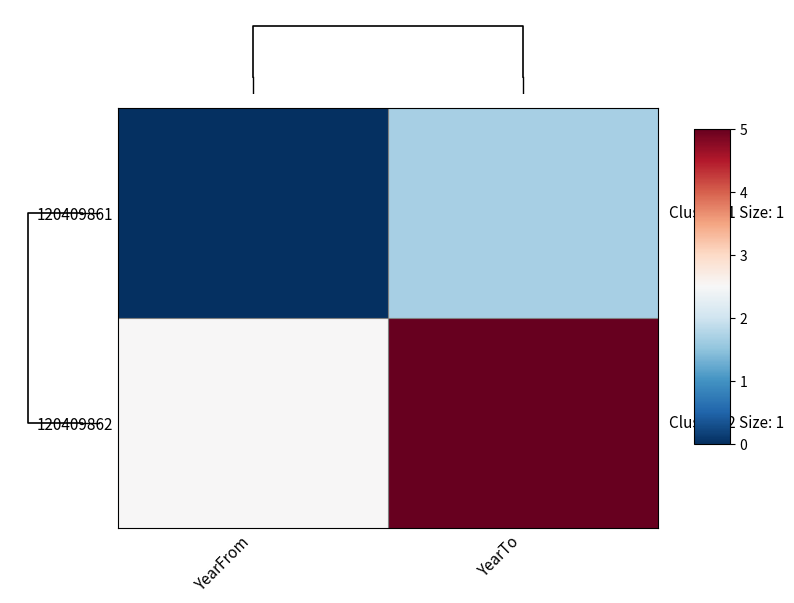

Reading left to right, what are all the values shown in this chart?

120409861: YearFrom=0.0	YearTo=1.7
120409862: YearFrom=2.5	YearTo=5.0